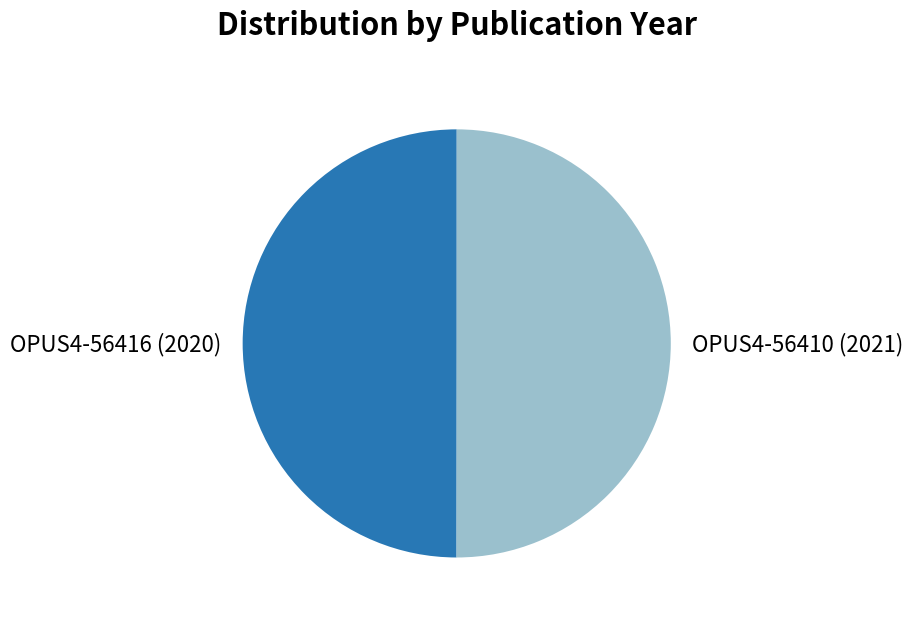

Is the sum of OPUS4-56416 (2020) and OPUS4-56410 (2021) greater than half?

Yes